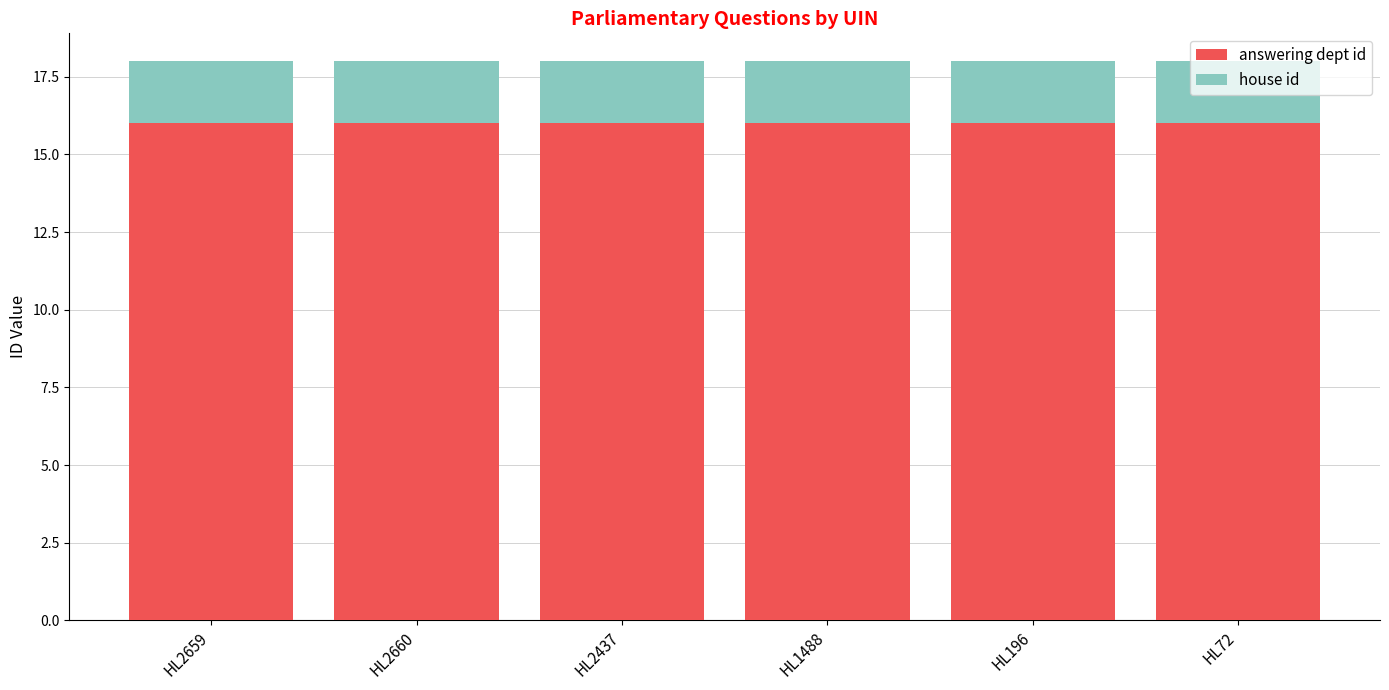

What is the average value of the answering dept id series?

16